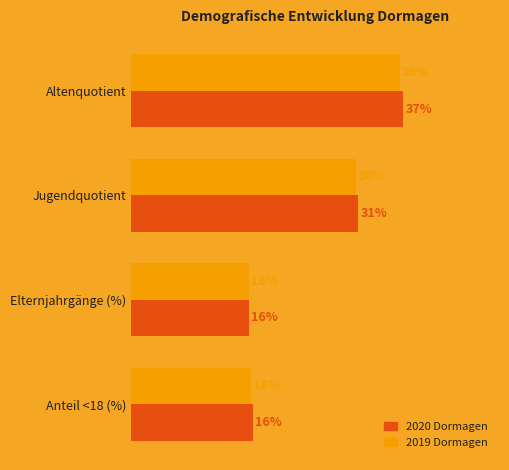

At which label is 2019 Dormagen closest to 26?

Jugendquotient